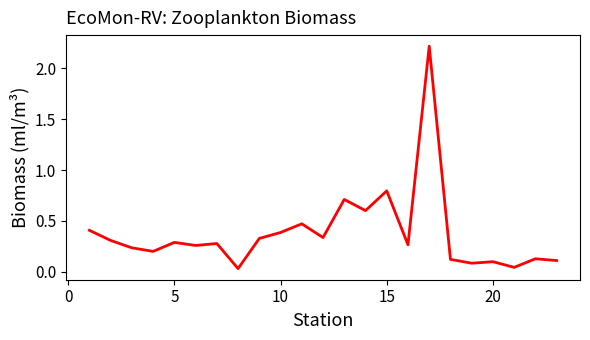

Is this an area chart (filled region under the line)?

No